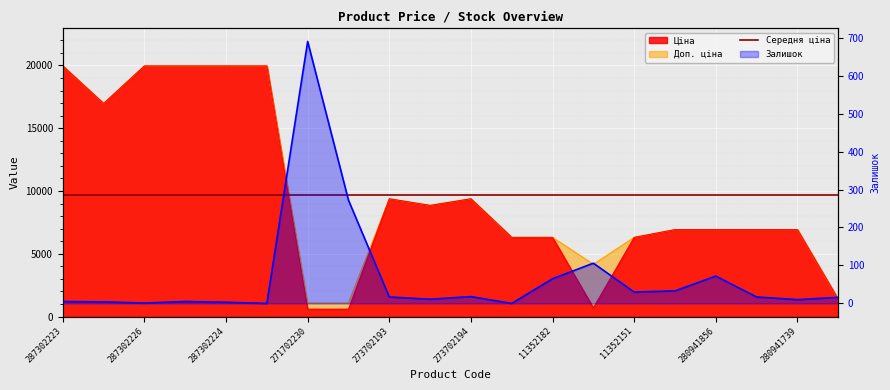

Read the Ціна value at 271702230.

589.9